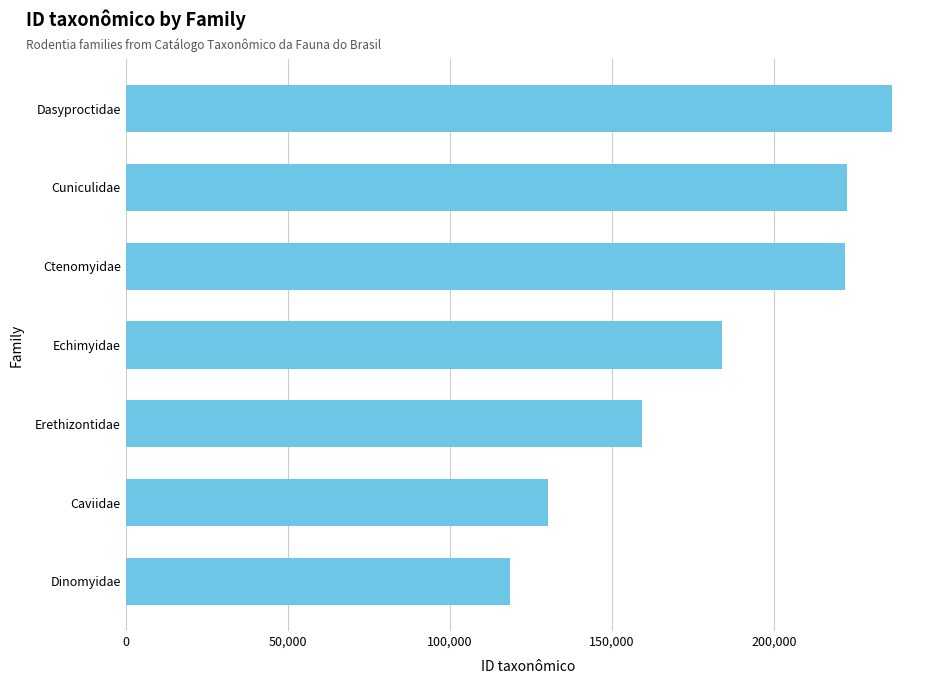

Does the chart contain stacked bars?

No